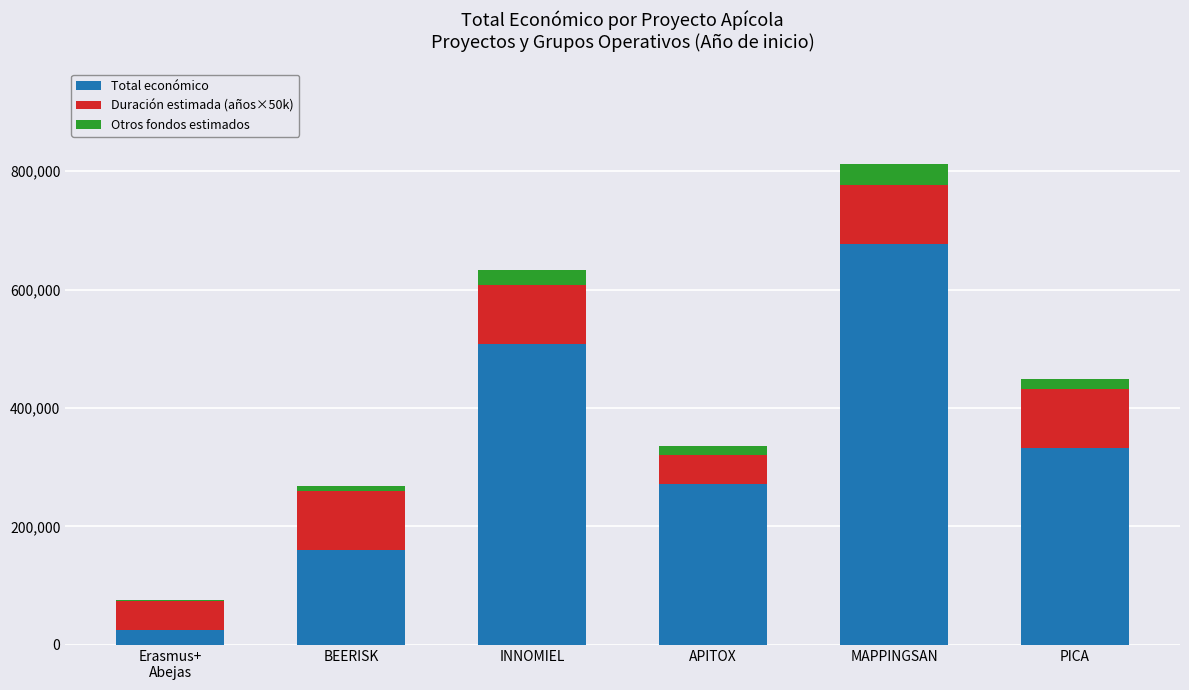

Which category has the highest value in the Total económico series?

MAPPINGSAN